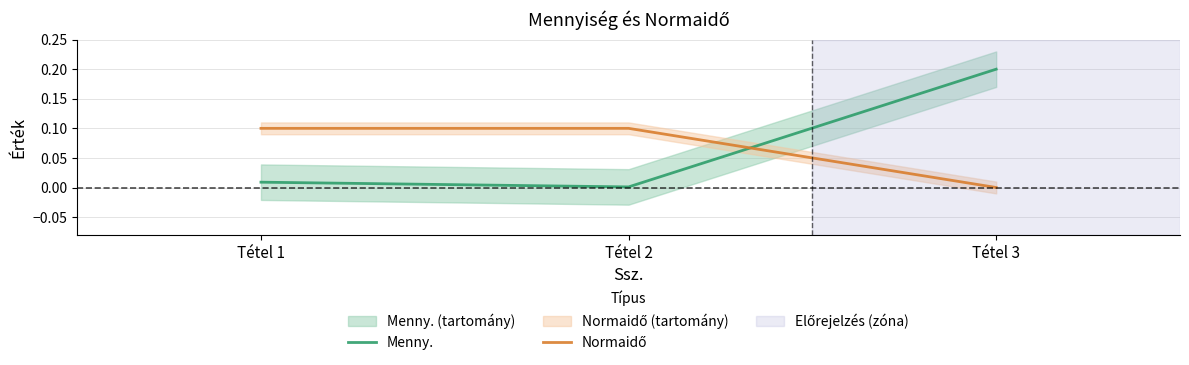

Reading left to right, list all the values displayed in this chart.

Menny.: Tétel 1=0.0	Tétel 2=0.0	Tétel 3=0.2
Normaidő: Tétel 1=0.1	Tétel 2=0.1	Tétel 3=0.0